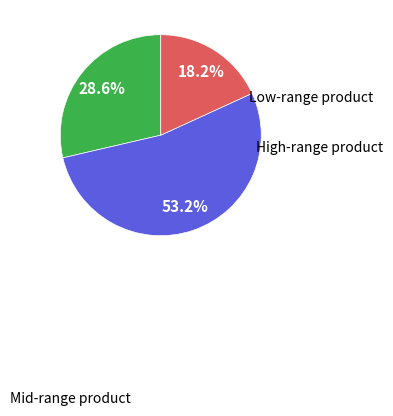

Does any single category account for the majority?

Yes